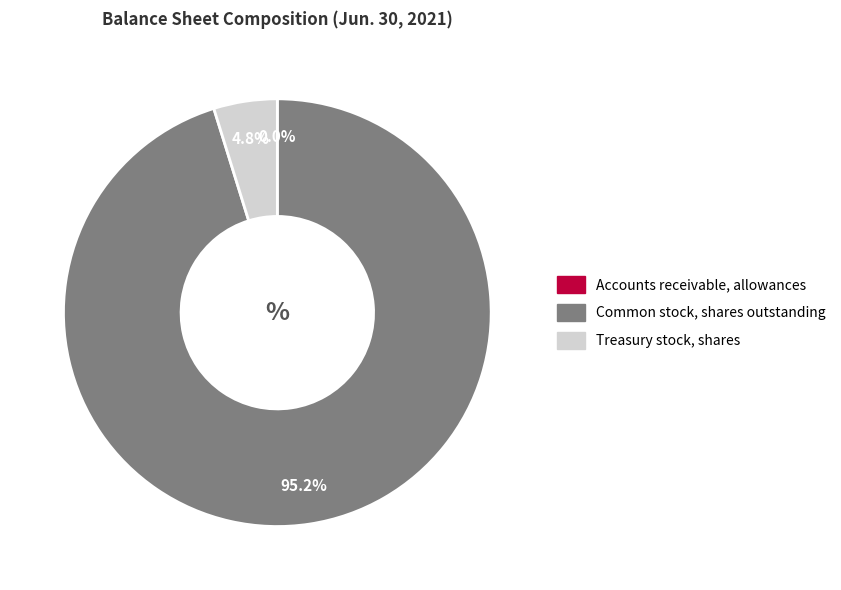

What is the ratio of the value at Common stock, shares outstanding to the value at Treasury stock, shares?

19.8